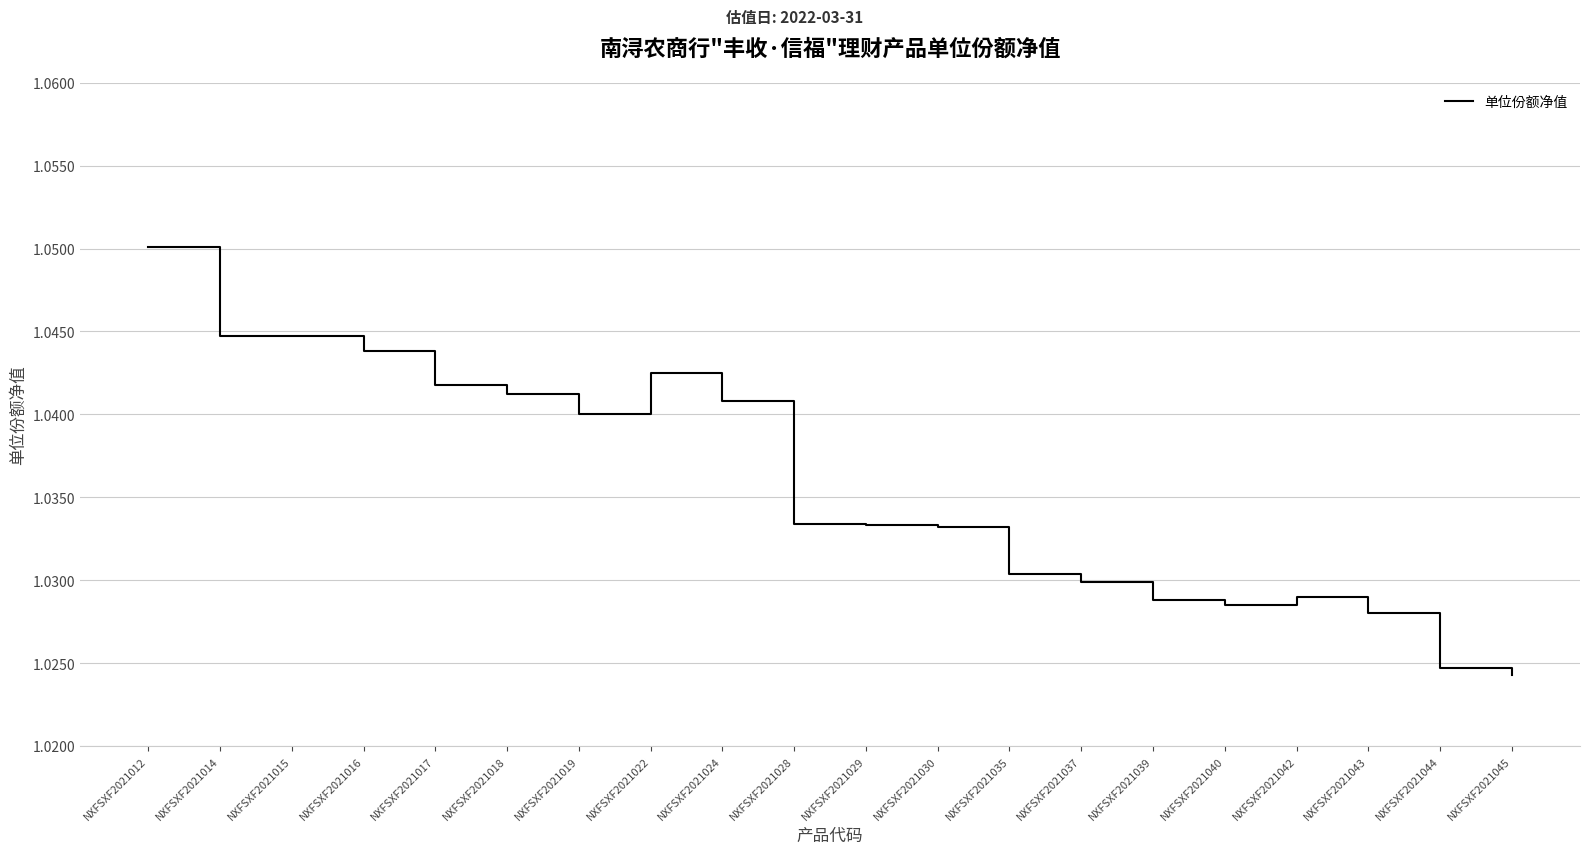

True or false: the data shows 0.4 at NXFSXF2021016.

False